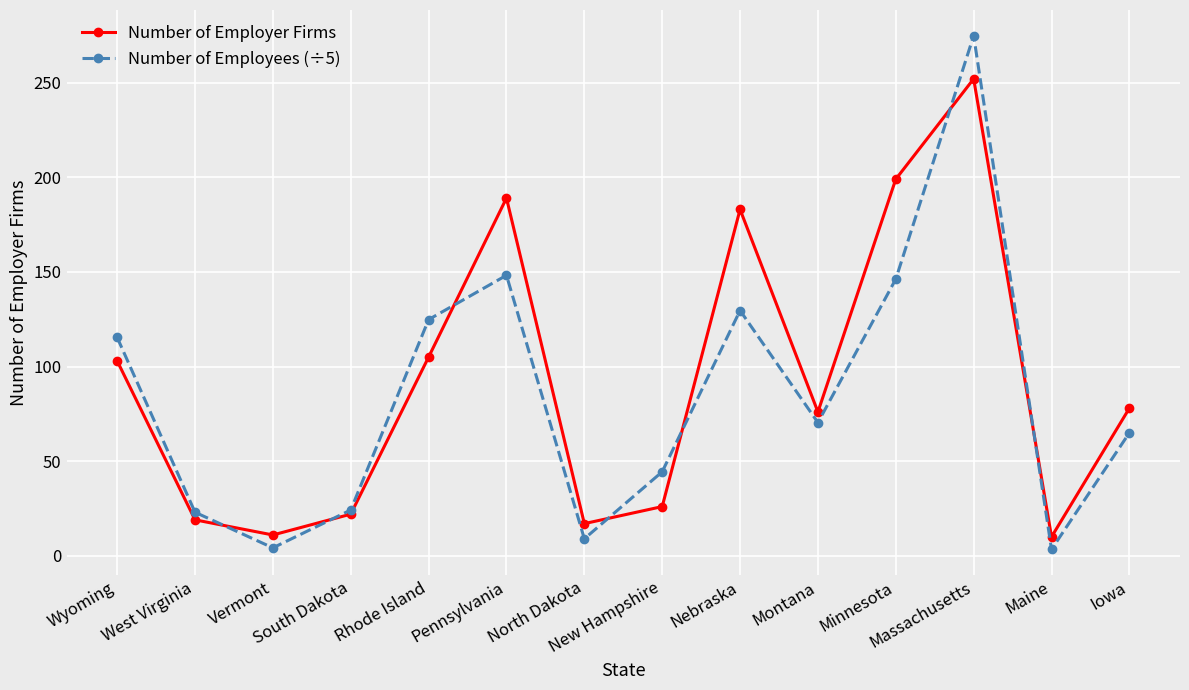

How many interior local valleys does the Number of Employer Firms series have?

4